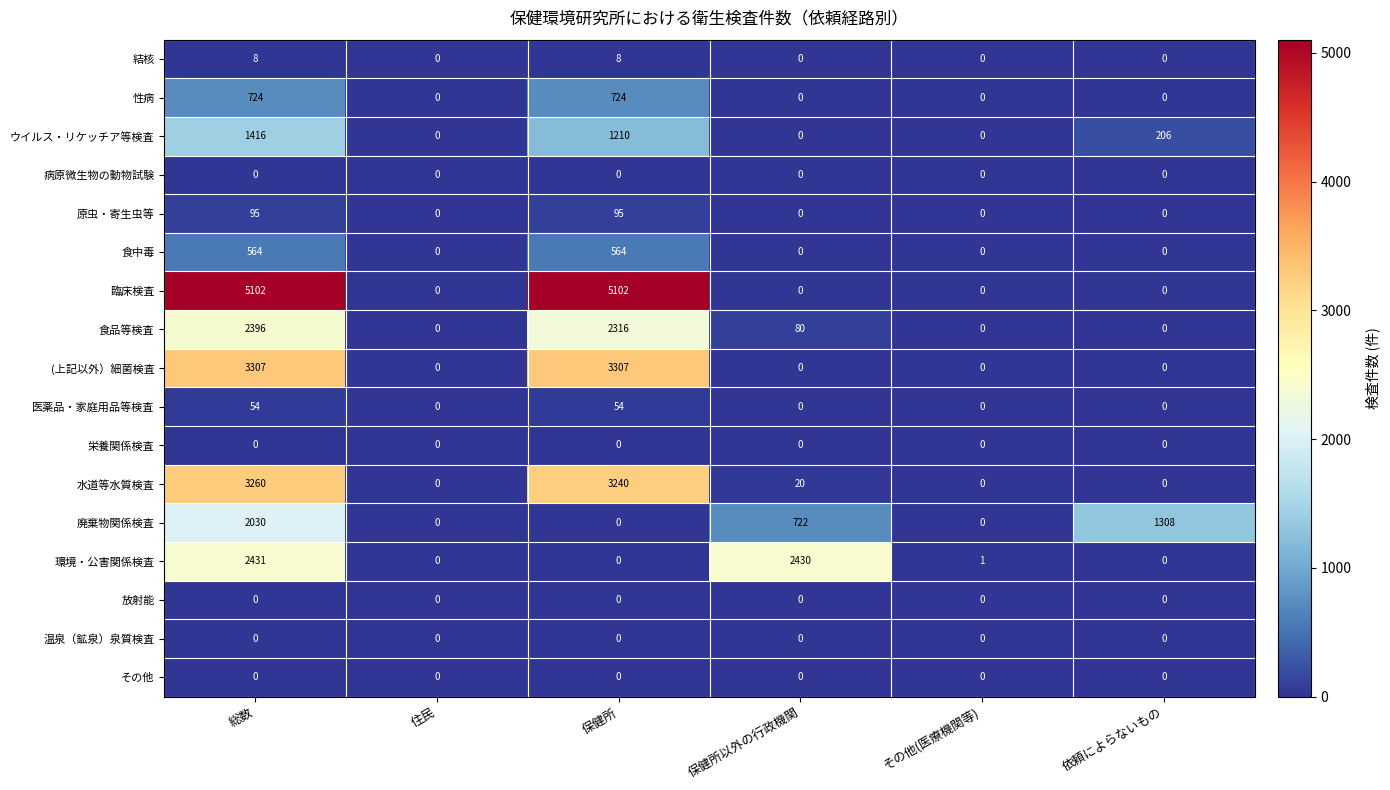

Read the 環境・公害関係検査 value at 総数.

2431